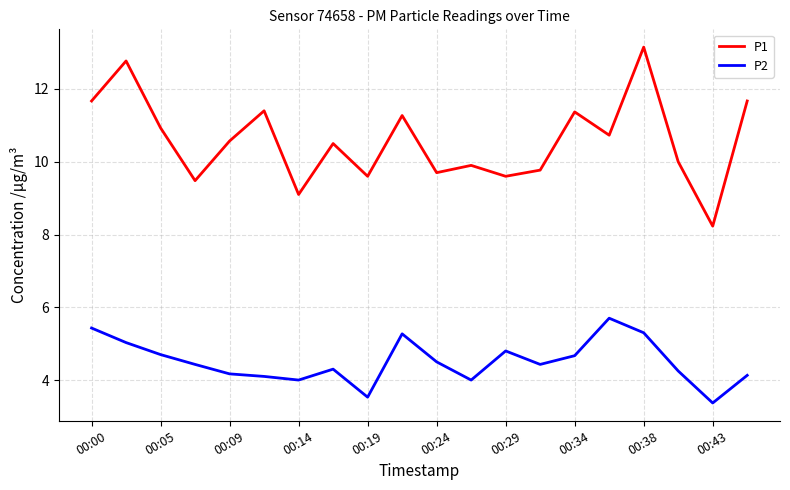

Rank the series by their maximum value, from lowest to highest.

P2, P1